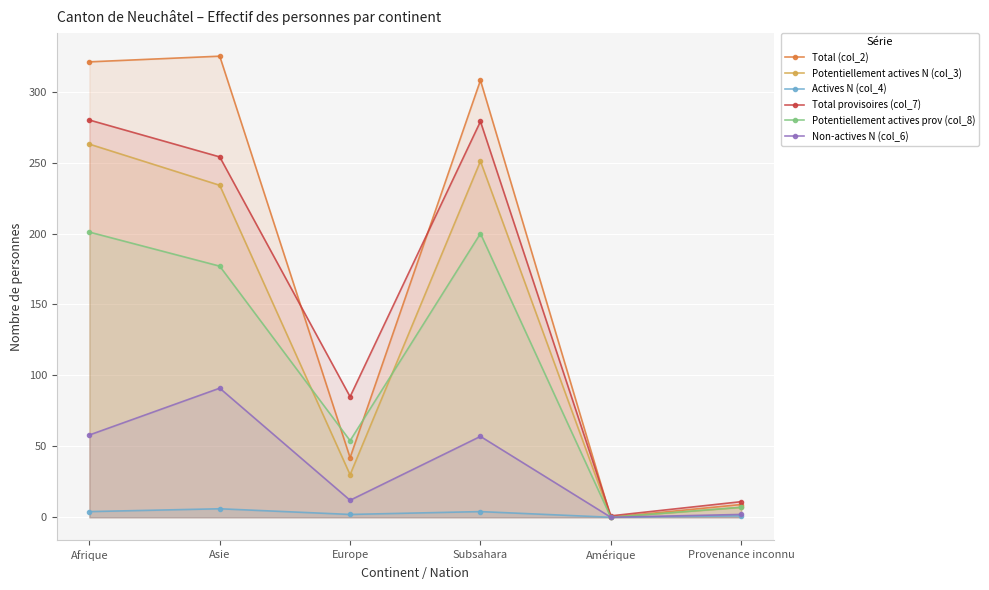

Rank the series at Afrique from highest to lowest value.

Total (col_2), Total provisoires (col_7), Potentiellement actives N (col_3), Potentiellement actives prov (col_8), Non-actives N (col_6), Actives N (col_4)